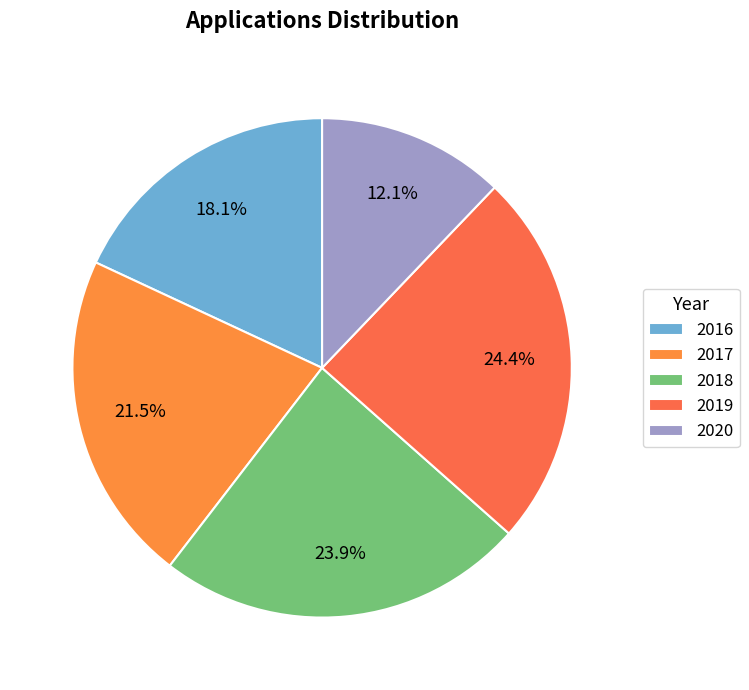

To the nearest percent, what is the combined percentage of 2020 and 2017?

34%